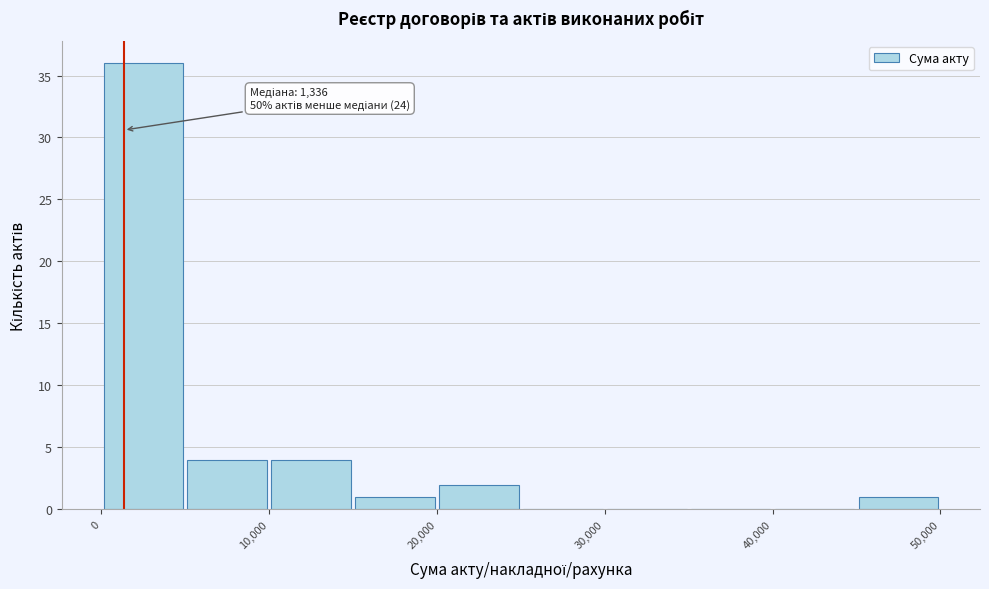

Which range on the x-axis has the tallest bar?

0 to 5000